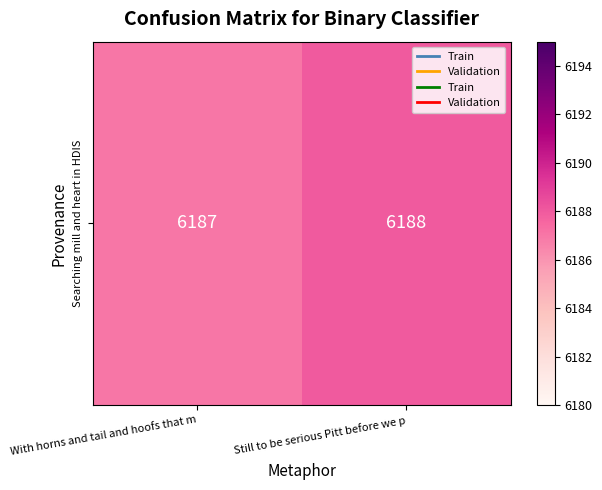

Which category has the highest value across all series?

Still to be serious Pitt before we p